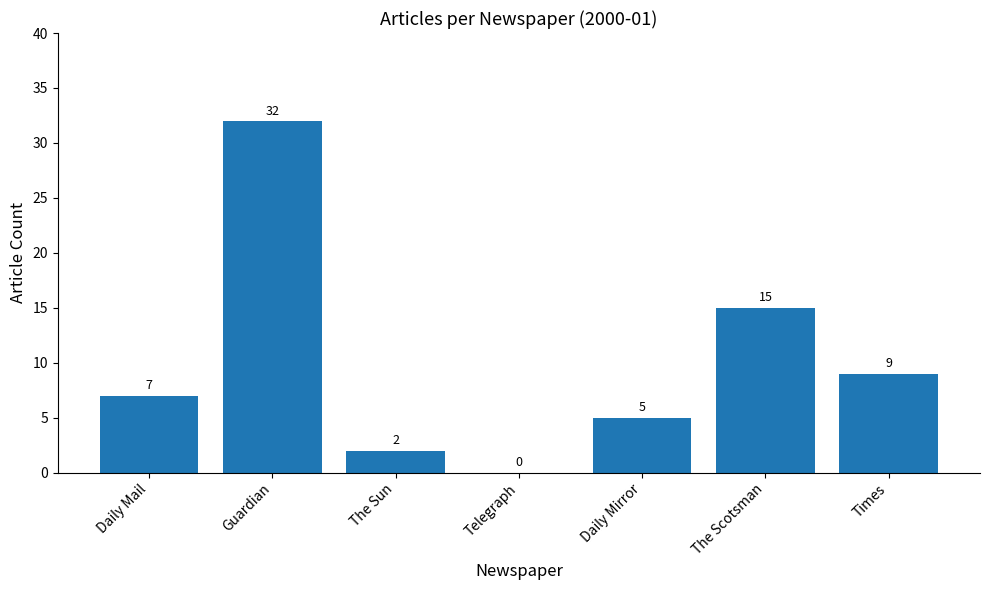

What is the greatest value displayed?

32